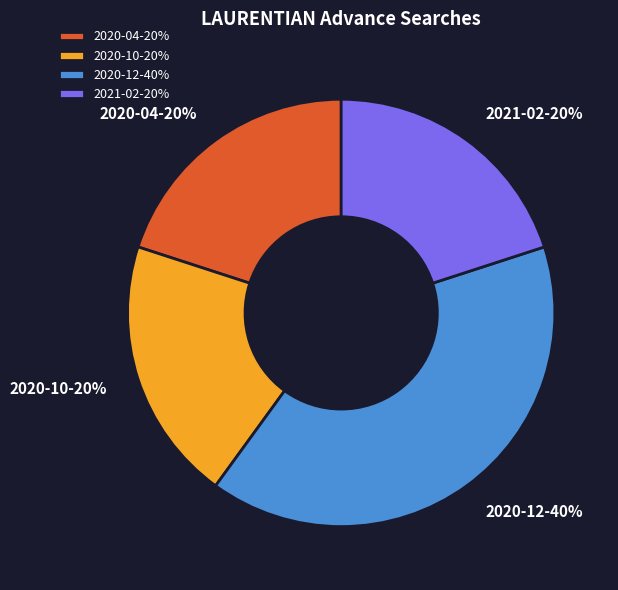

Does any single category account for the majority?

No